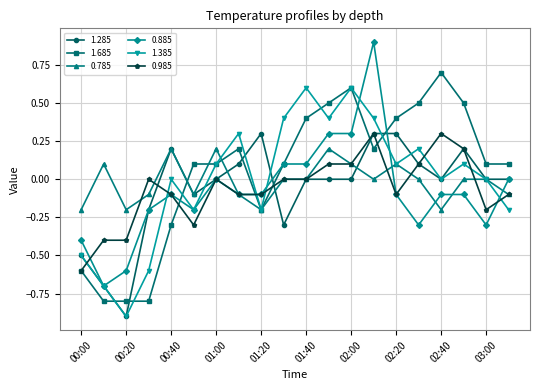

Which series has the largest range (max minus min)?

0.885